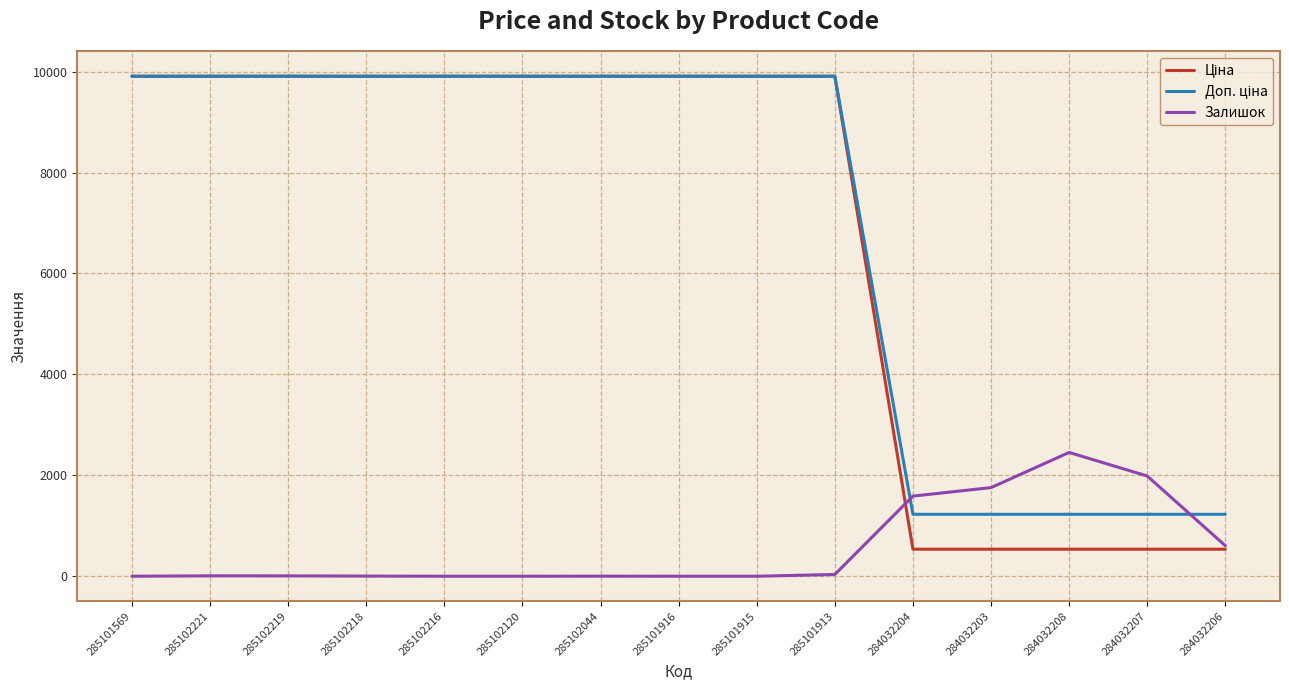

What is the total value across all series at 285101915?

19817.0